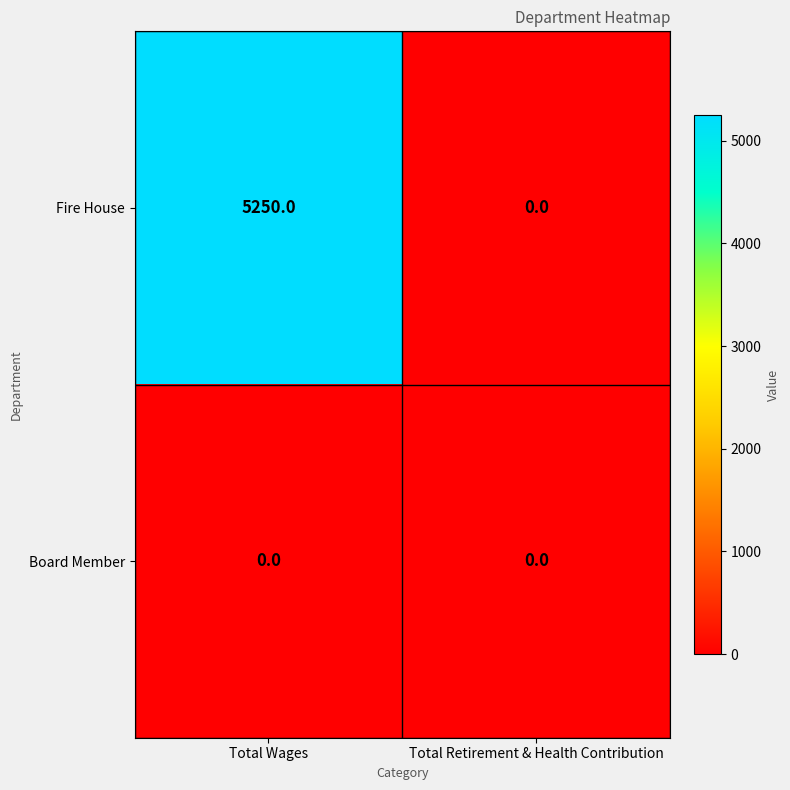

What is the difference between the Fire House values at Total Wages and Total Retirement & Health Contribution?

5250